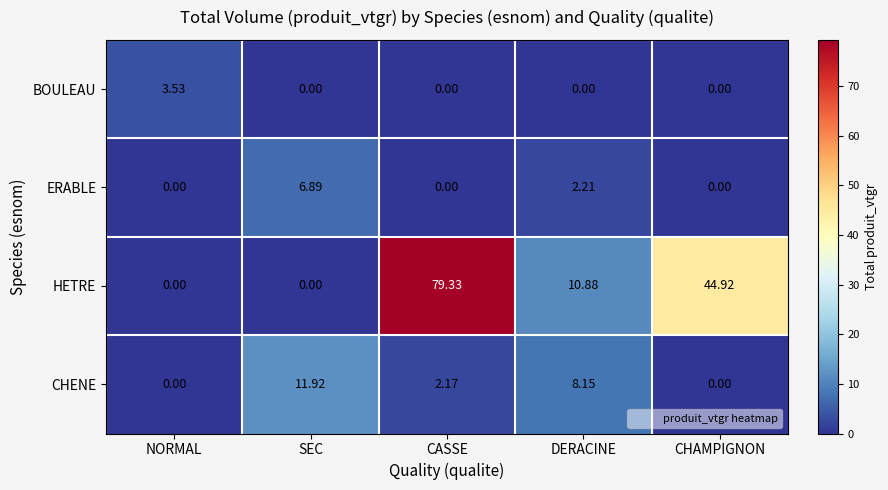

At which label does BOULEAU reach its peak?

NORMAL